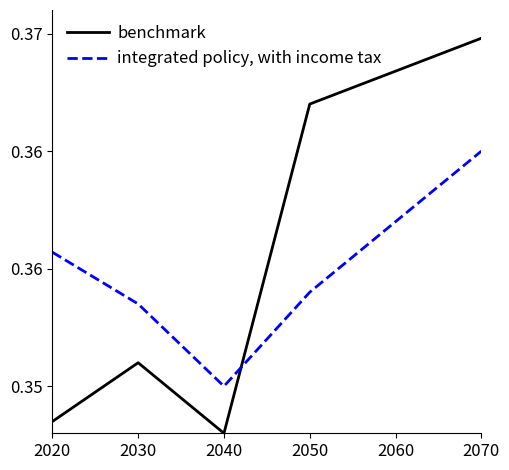

What are all the series names shown in the legend?

benchmark, integrated policy, with income tax